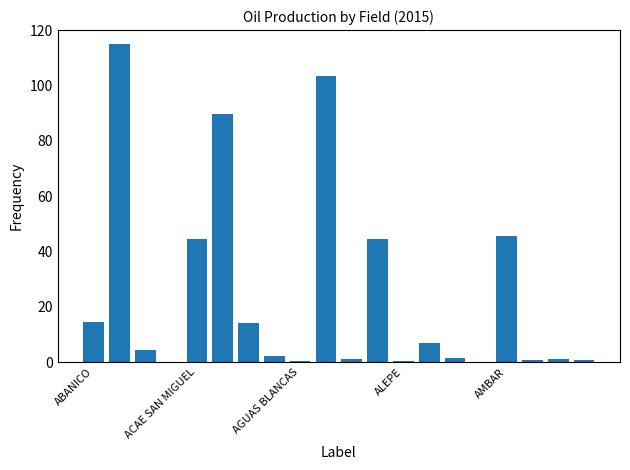

What is the greatest value displayed?

115.0